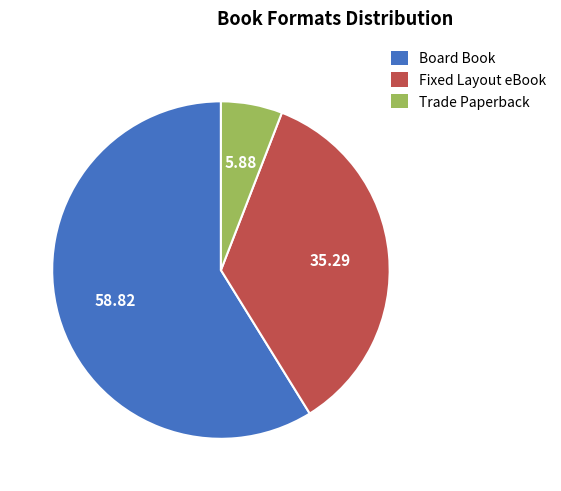

What is the largest slice in the pie chart?

Board Book